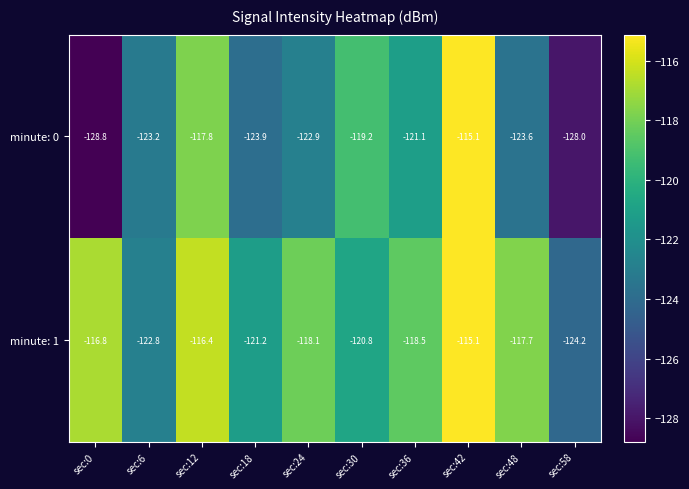

Rank the series by their average value, from lowest to highest.

minute: 0, minute: 1